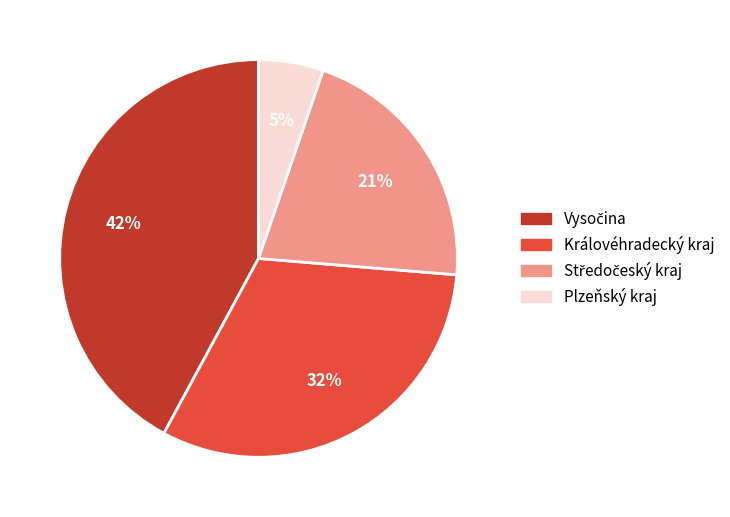

To the nearest percent, what is the difference between the largest and smallest slice percentages?

37%